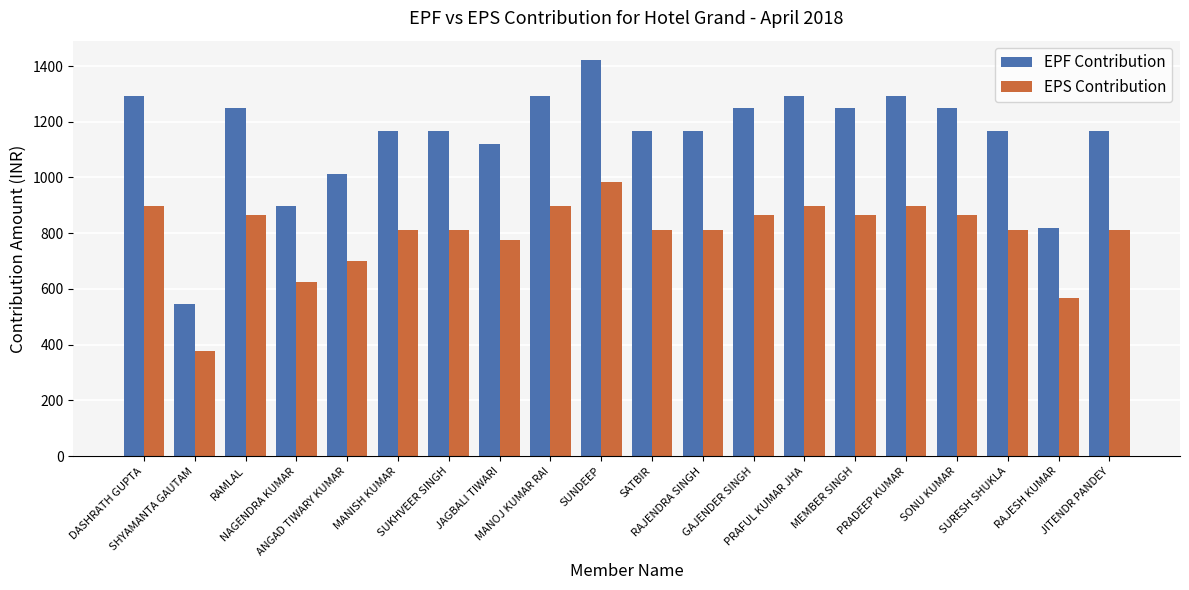

How many series are shown in this chart?

2